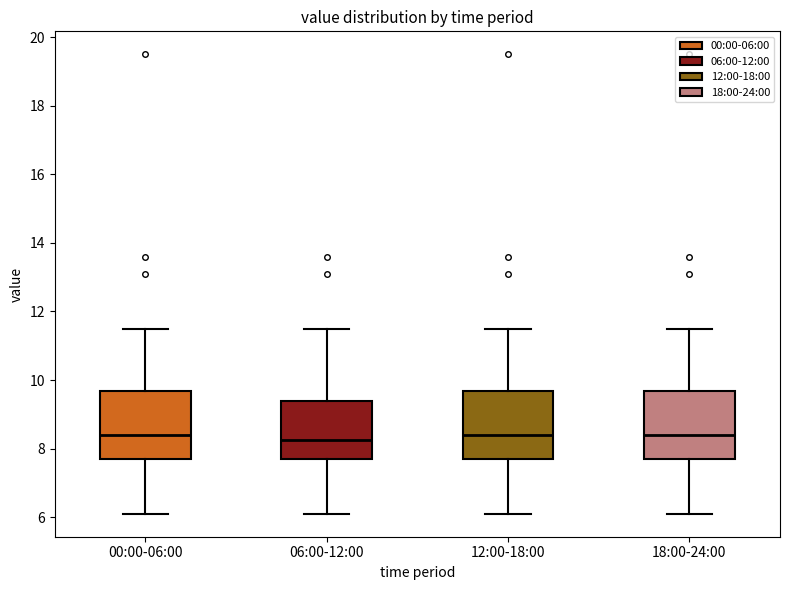

Reading left to right, transcribe this box plot: for each box, give where its median line is, the range the box spans, and where its two whiskers end, as read against the y-axis. The values are not printed on the chart, so give them approximately, as read against the axis.

00:00-06:00: median 8.4, box 7.6 to 9.6, whiskers 6.2 to 11.4
06:00-12:00: median 8.2, box 7.6 to 9.4, whiskers 6.2 to 11.4
12:00-18:00: median 8.4, box 7.6 to 9.6, whiskers 6.2 to 11.4
18:00-24:00: median 8.4, box 7.6 to 9.6, whiskers 6.2 to 11.4